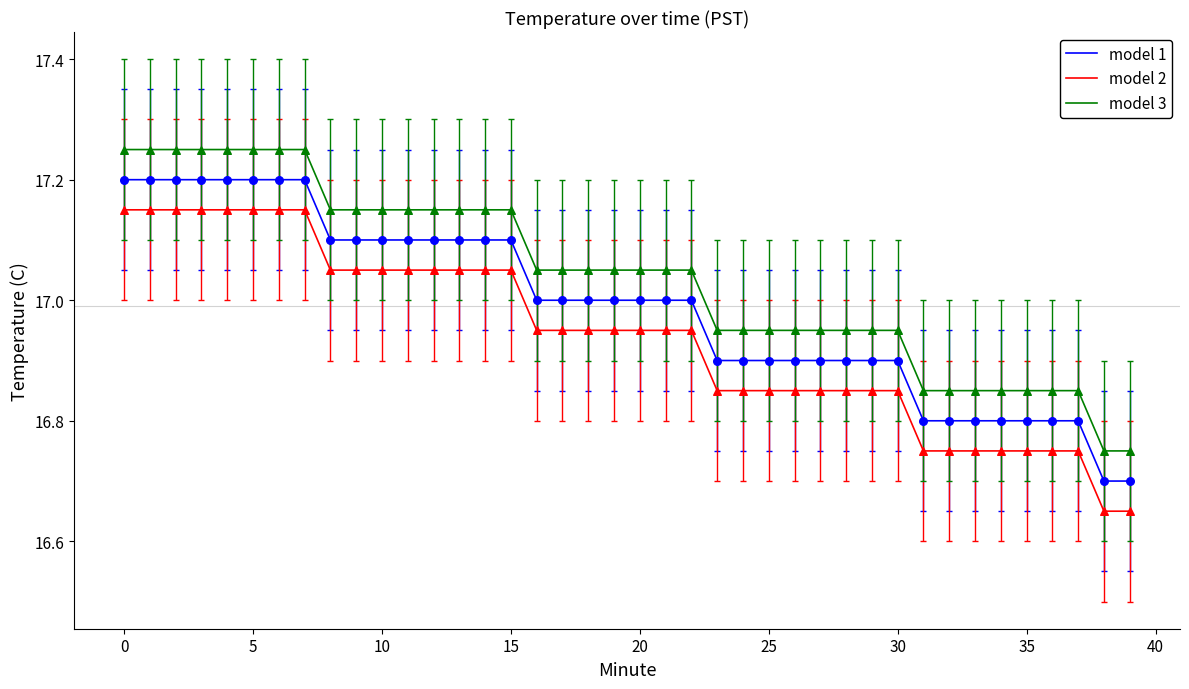

Which series has the largest total across all categories?

model 3